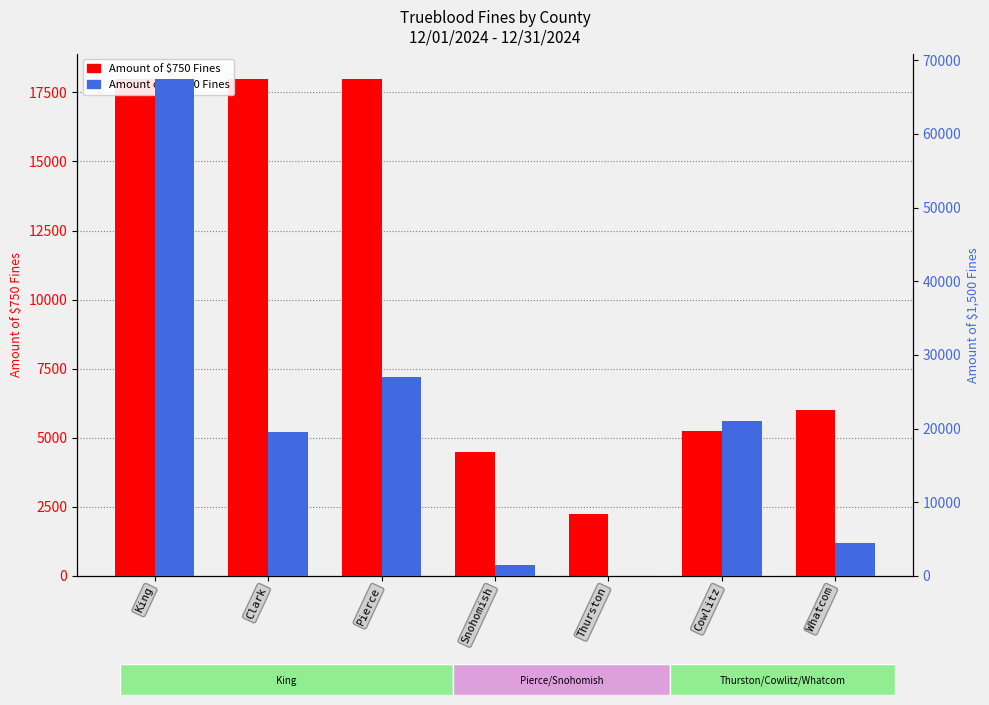

Where is Amount of $750 Fines nearest to the value 10125?

Whatcom